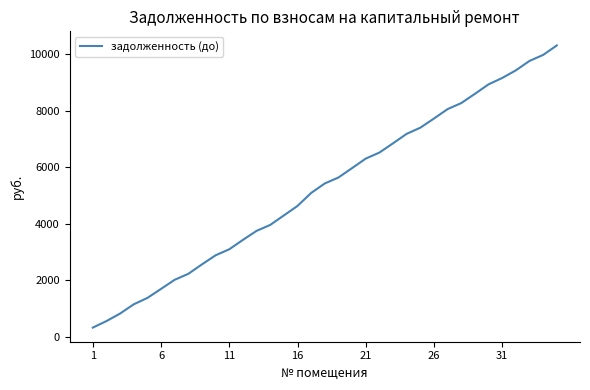

What is the smallest value displayed?

324.1